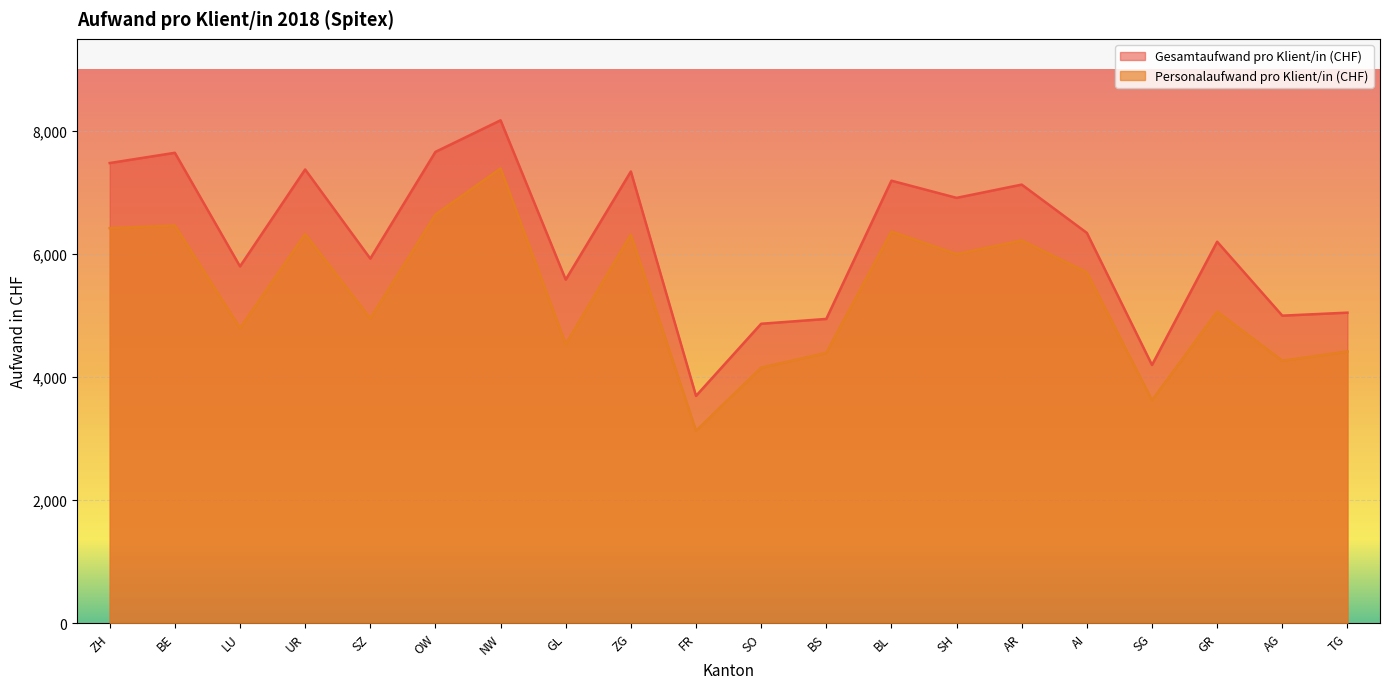

Rank the series at SO from highest to lowest value.

Gesamtaufwand pro Klient/in (CHF), Personalaufwand pro Klient/in (CHF)